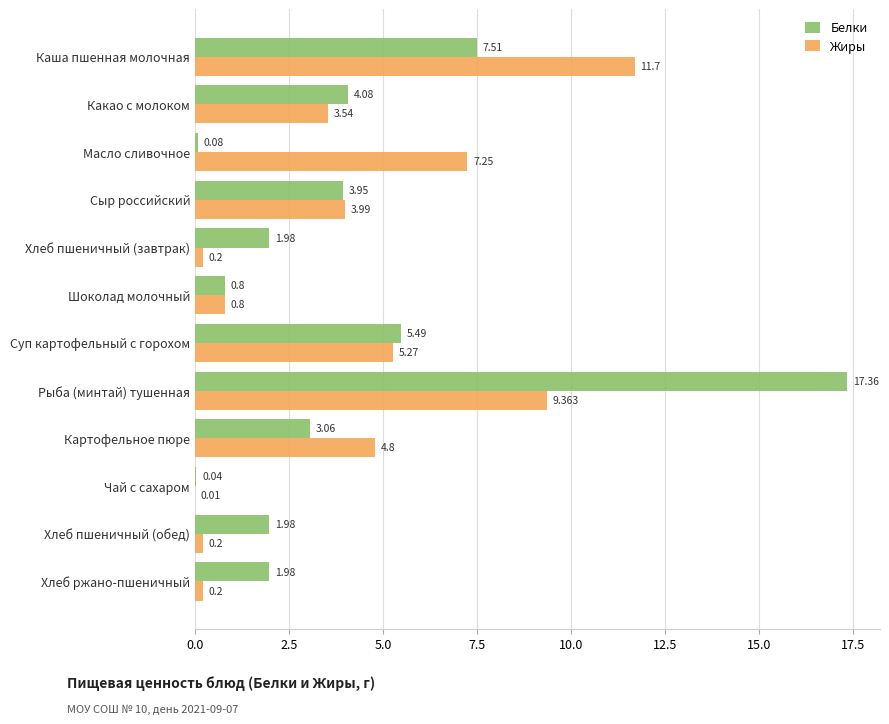

Is the value of Белки at Масло сливочное greater than the value of Жиры at Шоколад молочный?

No